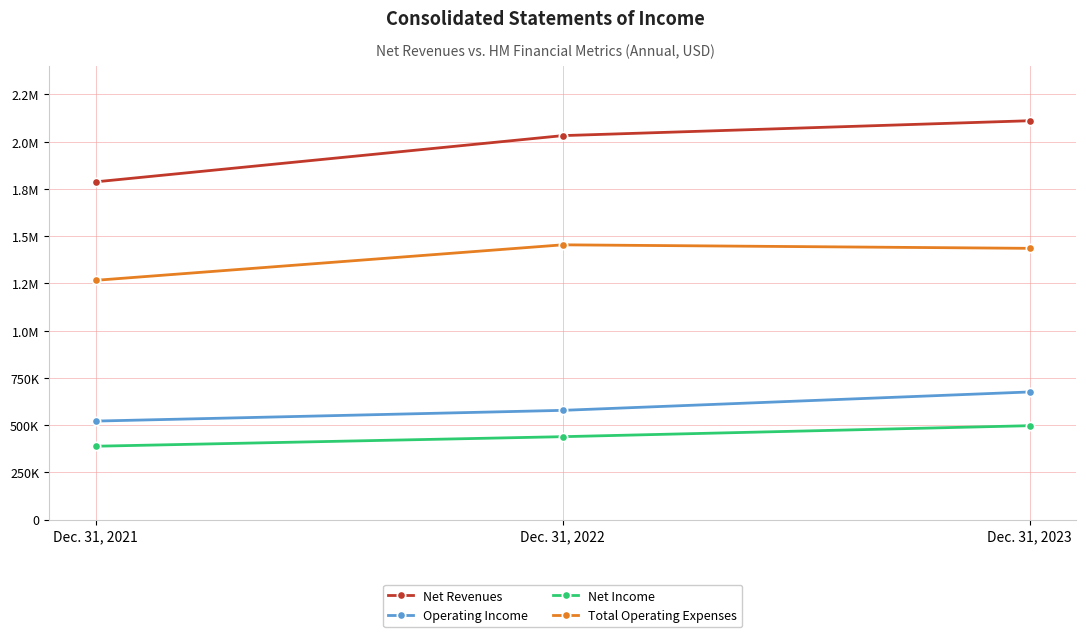

What are all the series names shown in the legend?

Net Revenues, Operating Income, Net Income, Total Operating Expenses